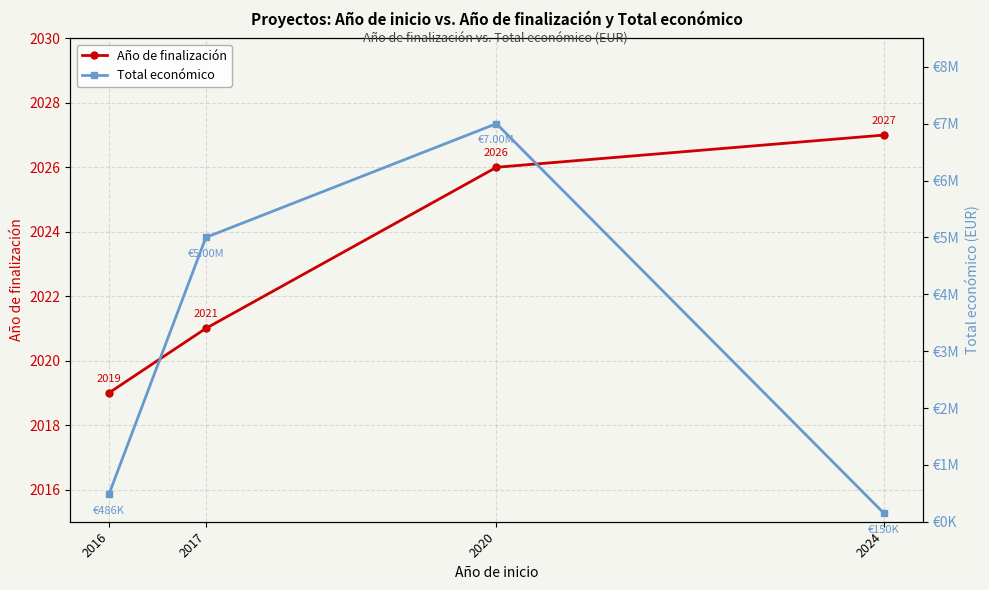

True or false: Total económico has a value of 6999999 at 2020.

True